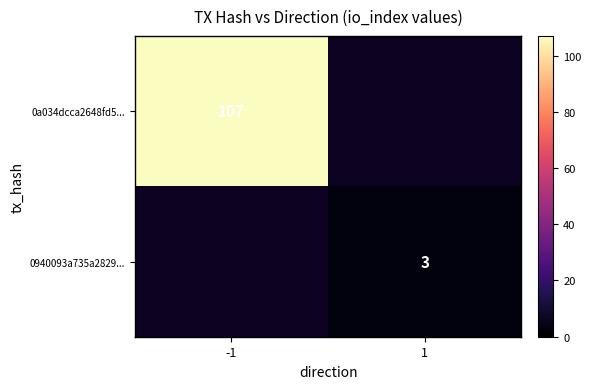

Which has a higher value, 1 or -1?

-1